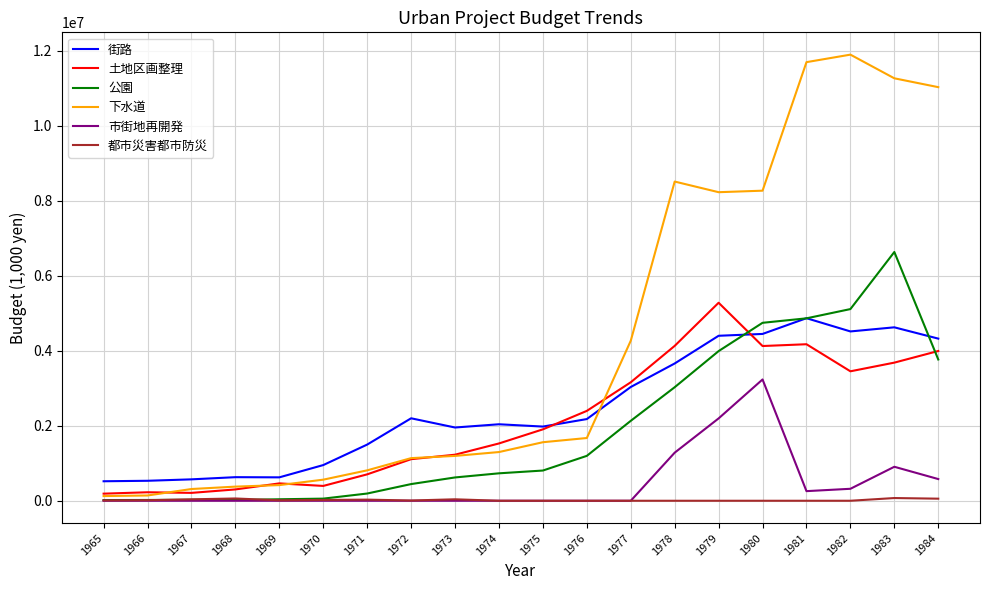

The value of 市街地再開発 at 1979 is 491819. True or false?

False